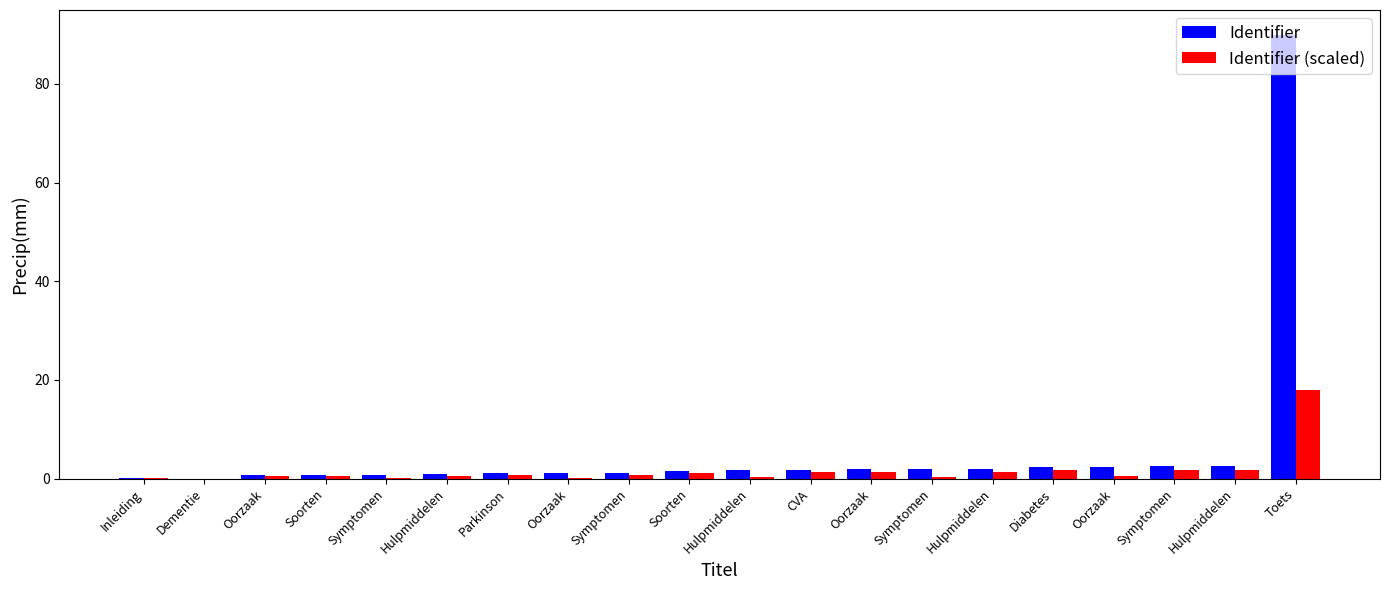

What are all the series names shown in the legend?

Identifier, Identifier (scaled)